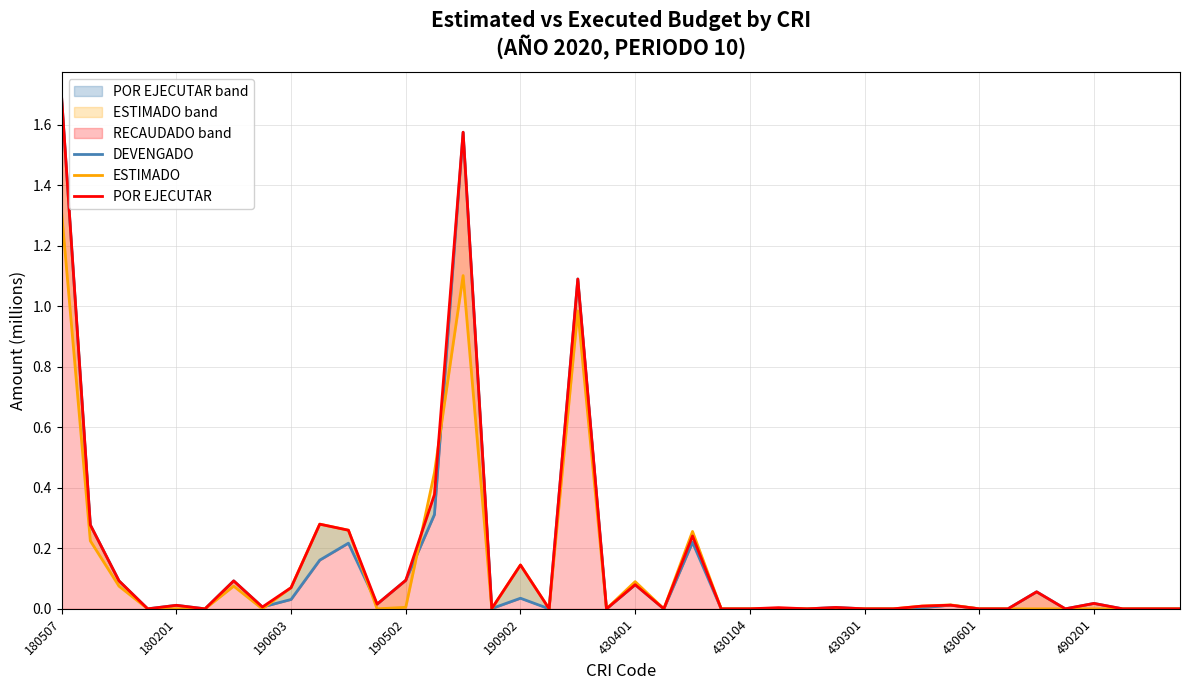

How many interior local valleys does the POR EJECUTAR series have?

10